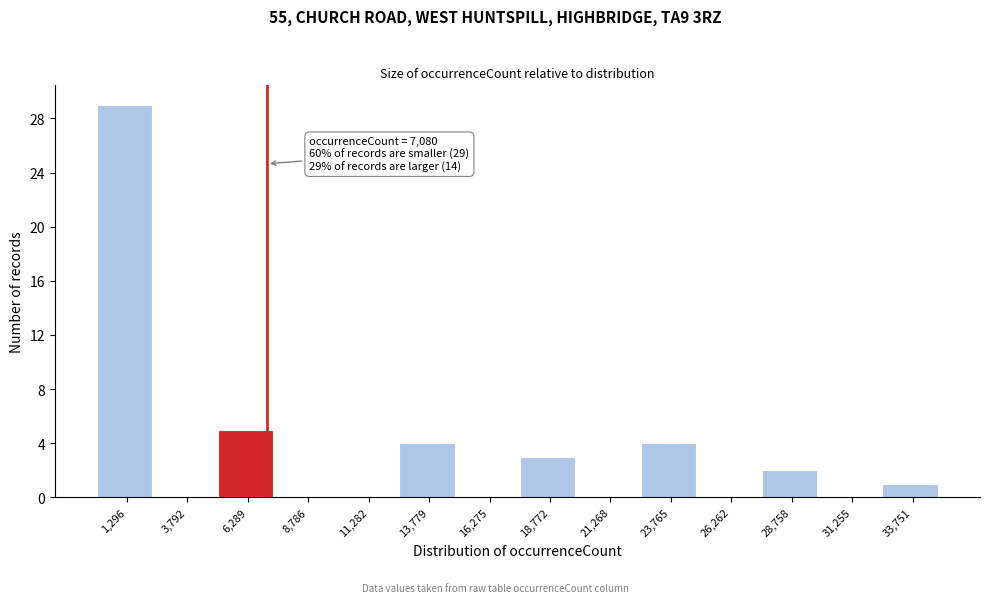

Over which range of the x-axis is the bar tallest?

0 to 2500